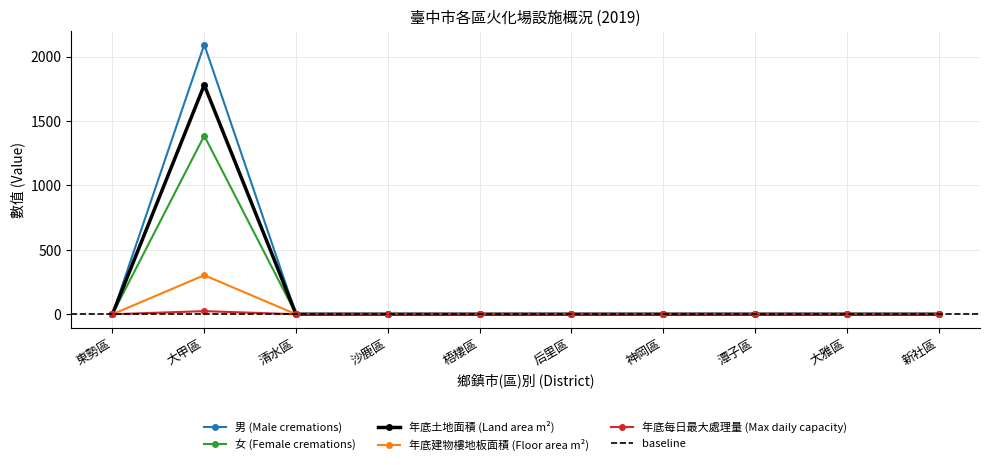

Which category has the highest value in the 年底土地面積 (Land area m²) series?

大甲區